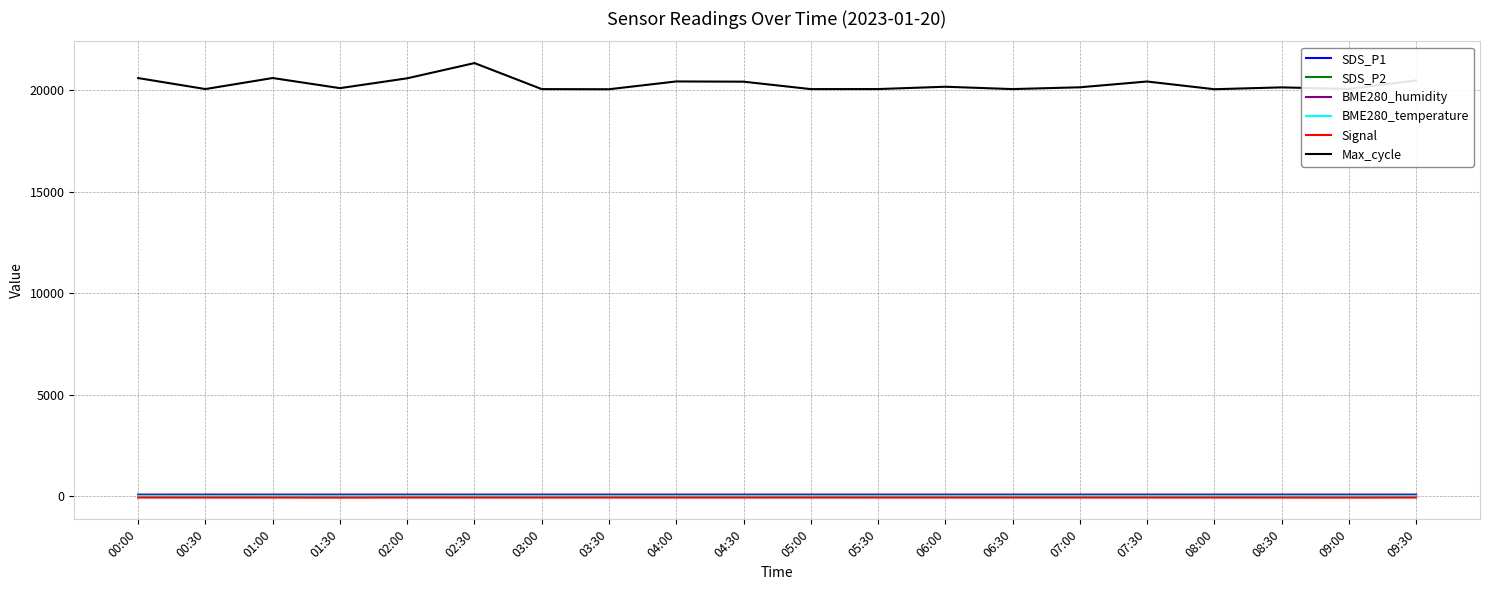

Which label corresponds to the largest value in the chart?

02:30